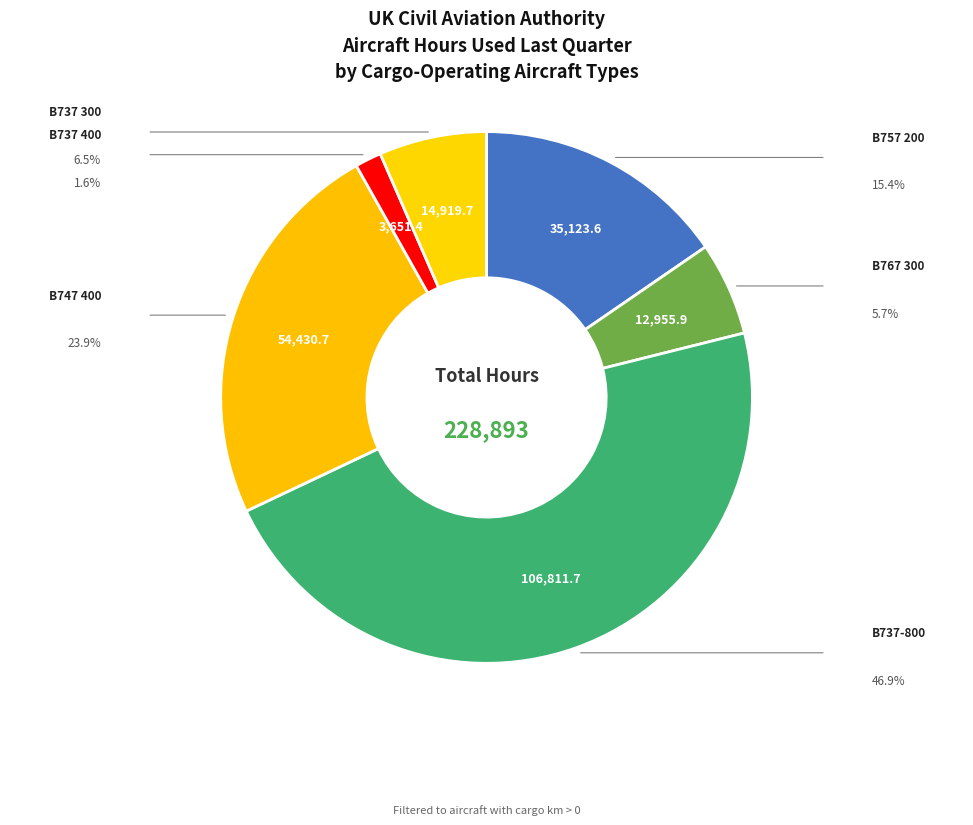

Which slice is the largest?

BOEING 737-800